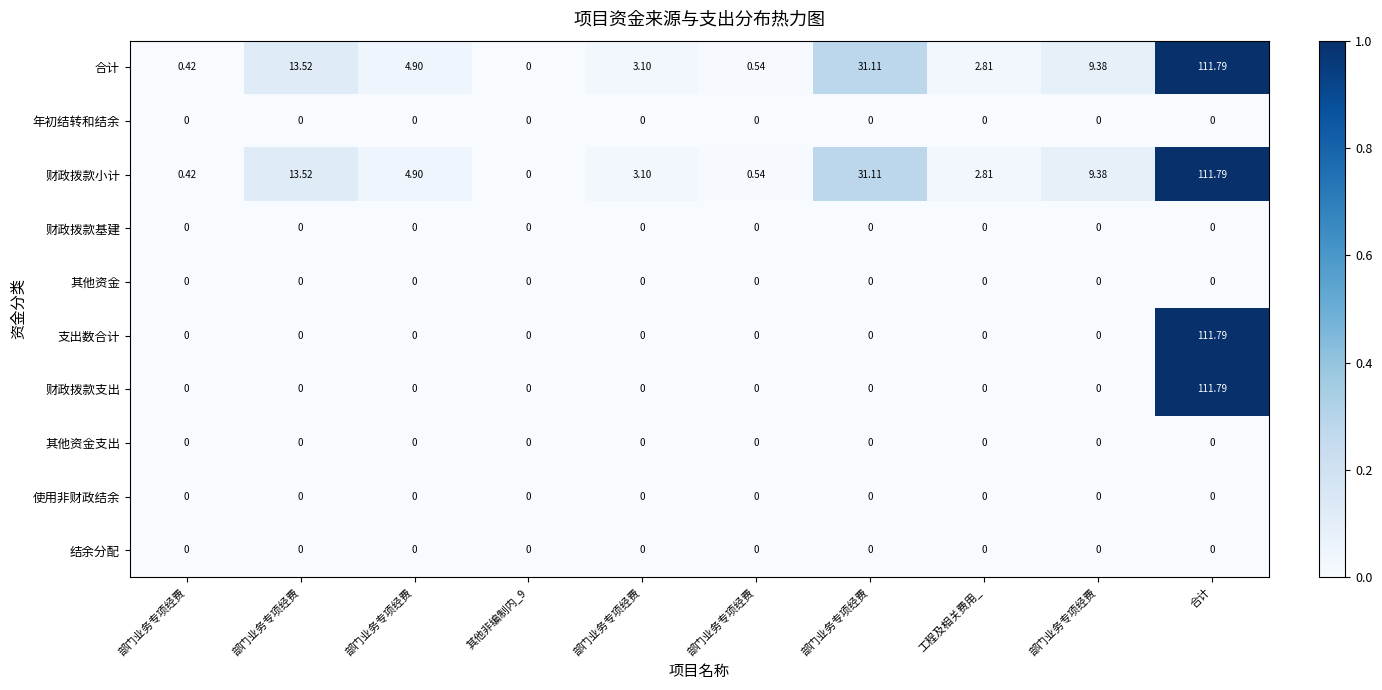

Which series has the largest total across all categories?

合计